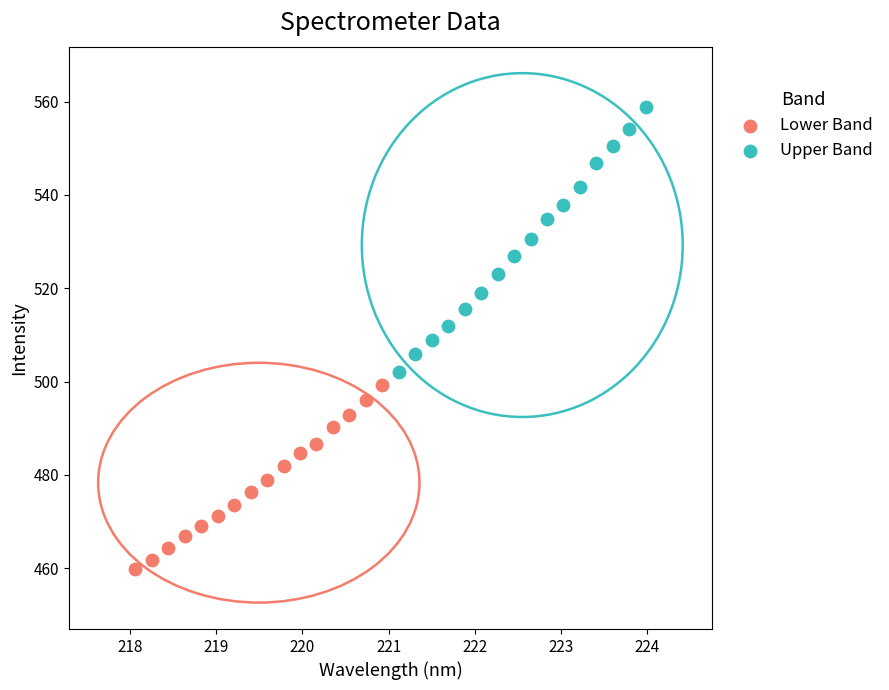

Which series has the widest spread of Y values?

Upper Band